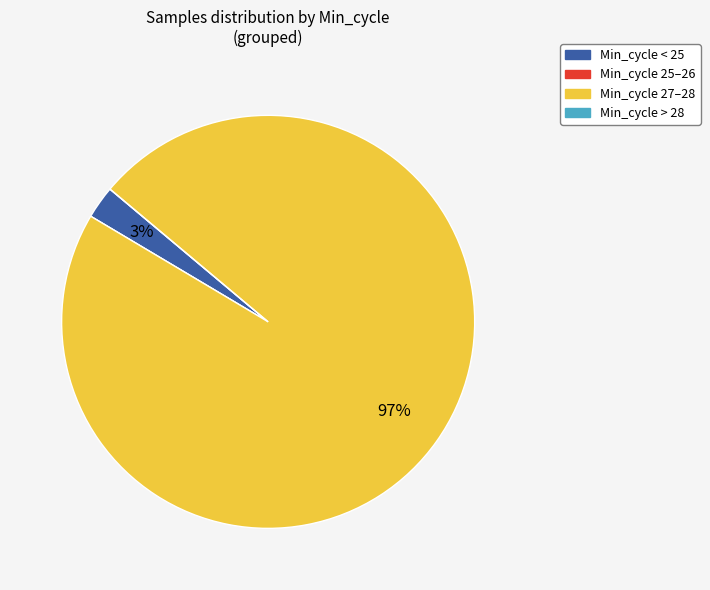

To the nearest percent, what is the difference between the largest and smallest slice percentages?

97%